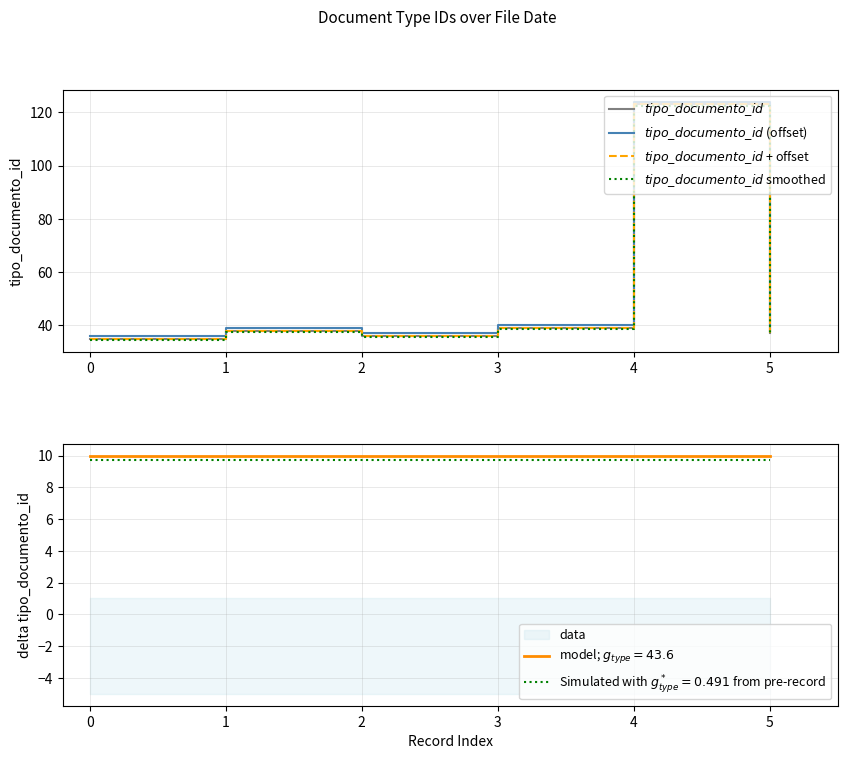

What is the total value across all series at 4?

492.5